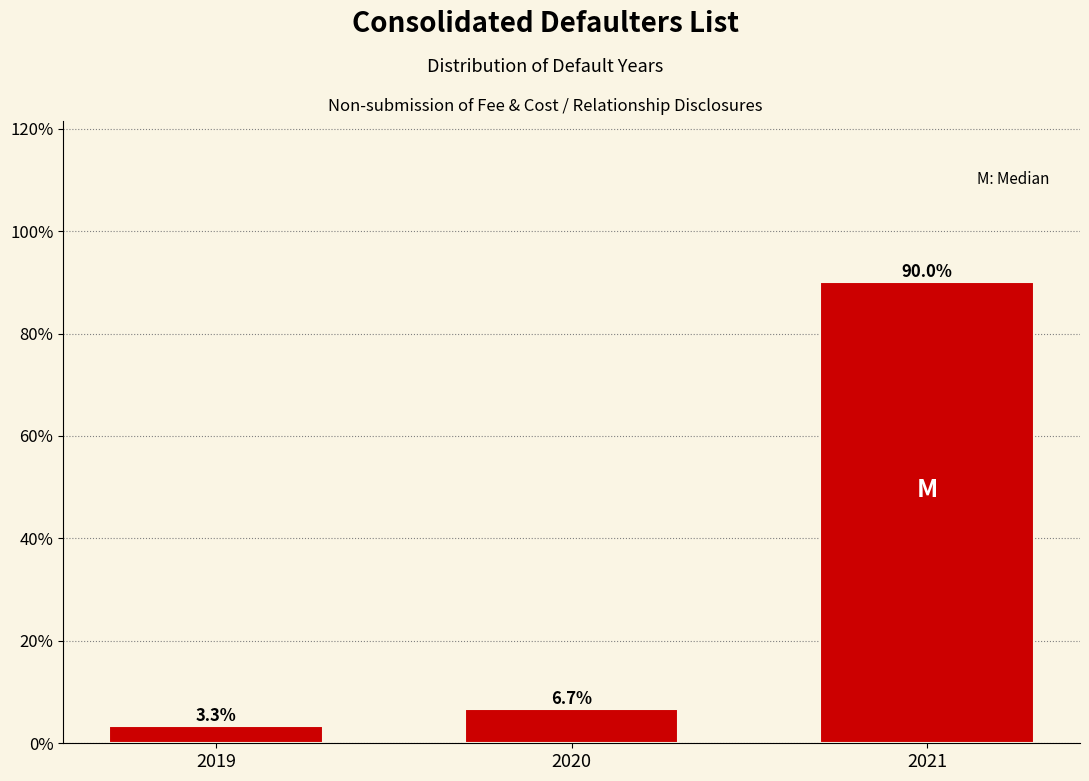

Reading right to left, list all the values displayed in this chart.

90.0	6.7	3.3